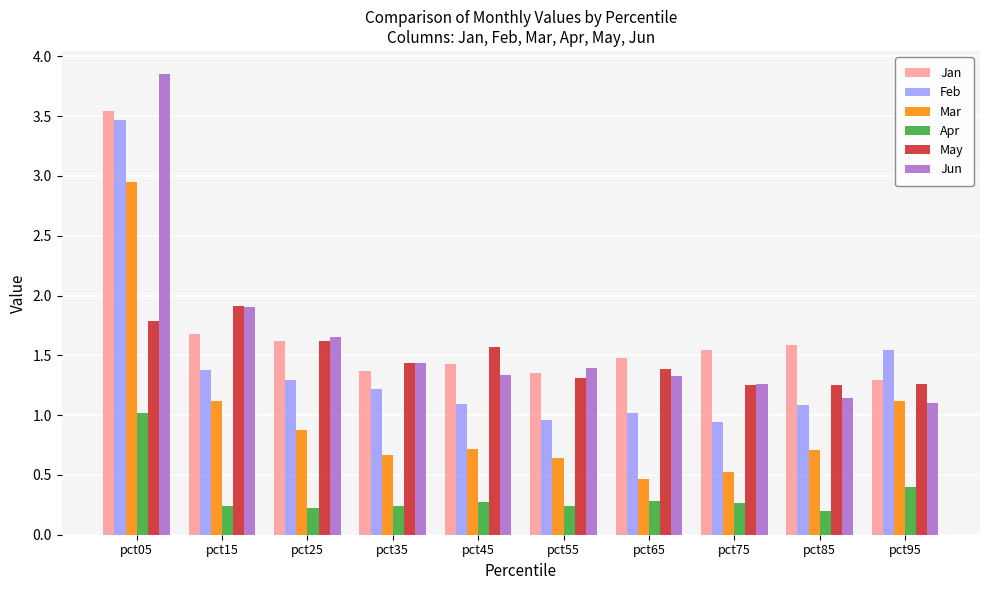

The value of Mar at pct15 is 1.1. True or false?

True